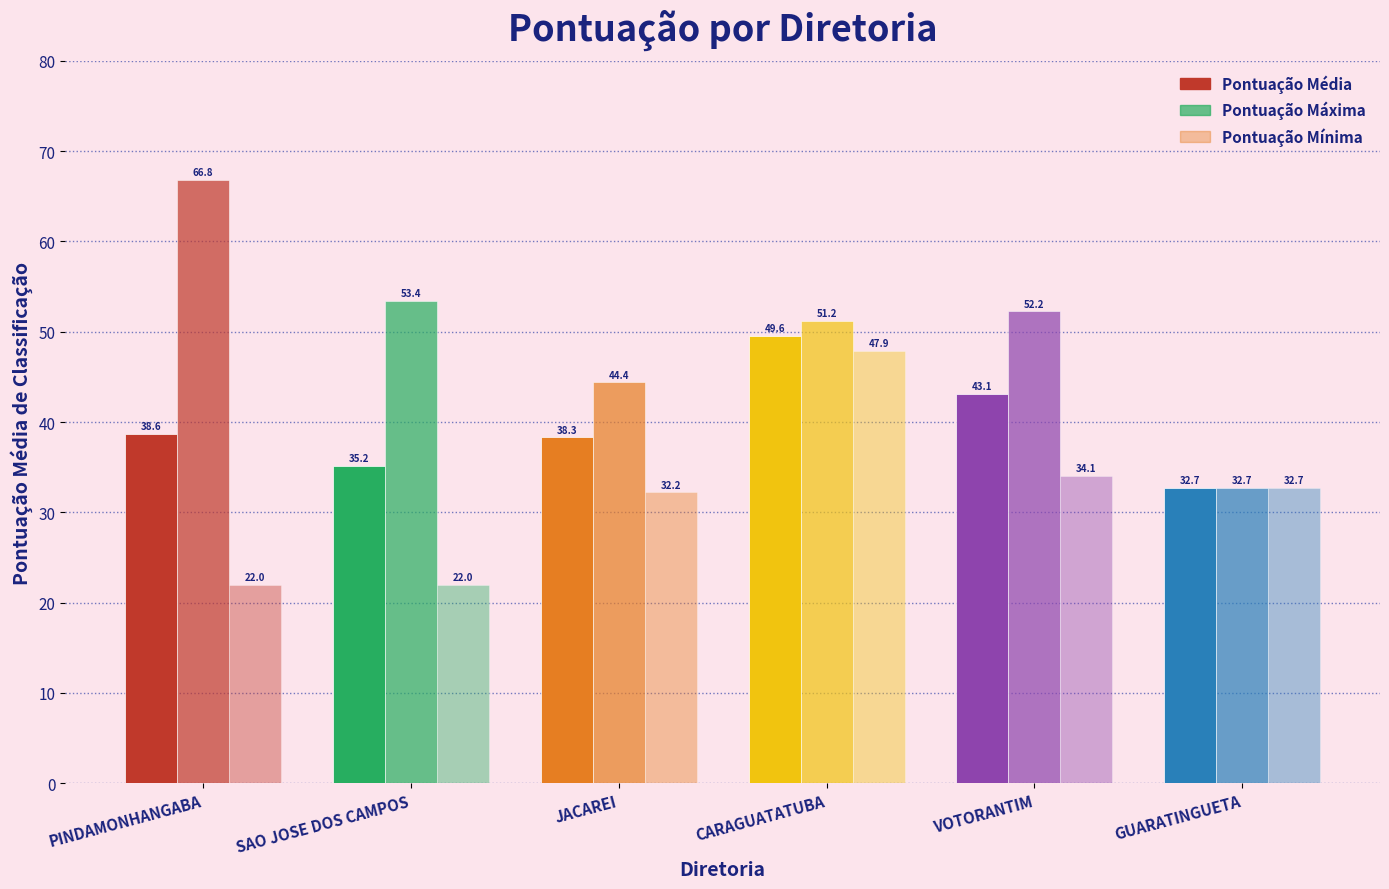

At which label is Pontuação Média closest to 41?

VOTORANTIM